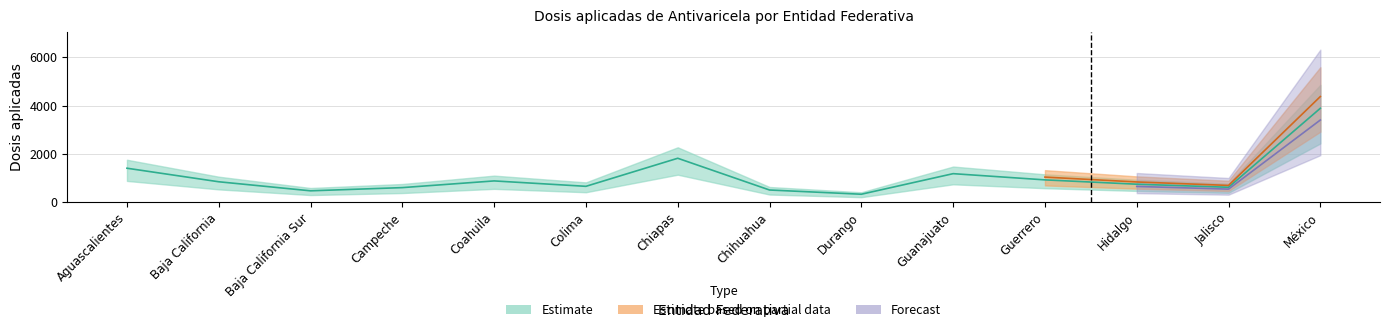

Which category has the highest value across all series?

México